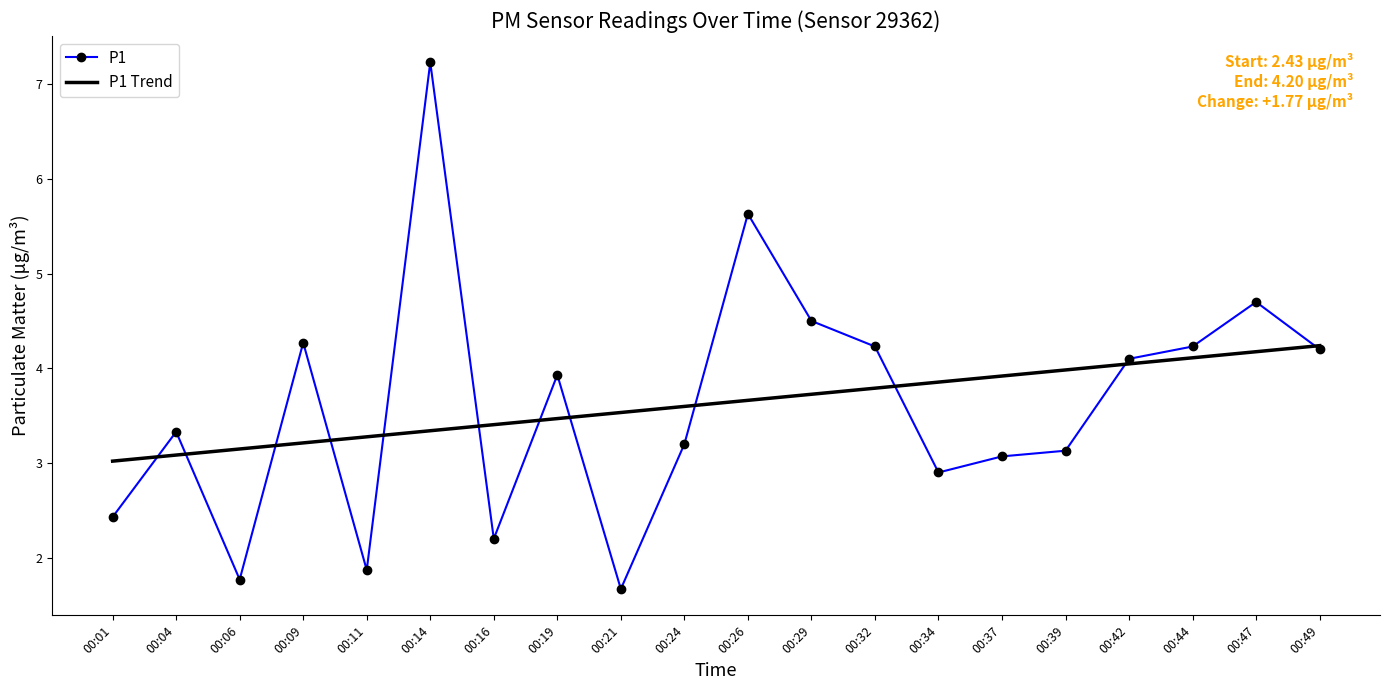

Which series has the widest spread of values?

P1